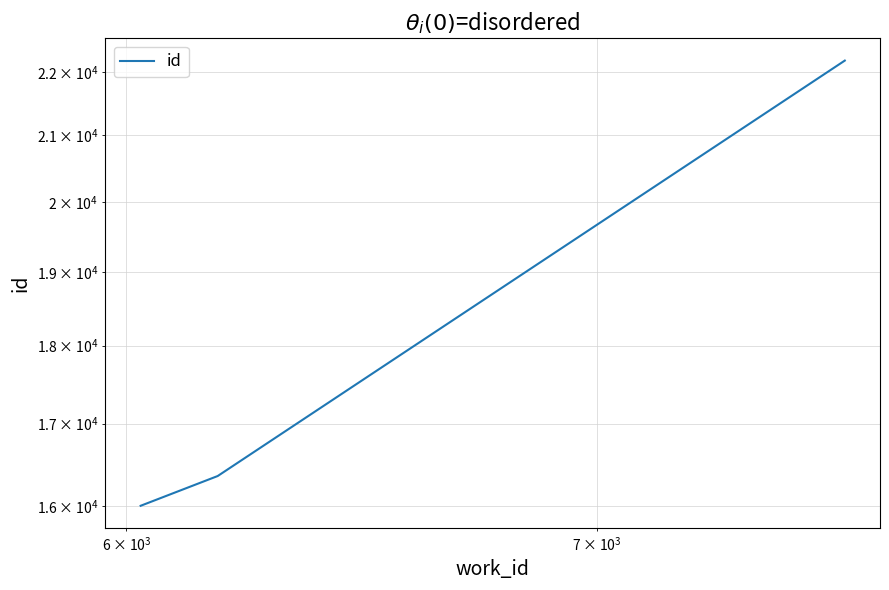

What is the difference between the maximum and minimum values?

6179